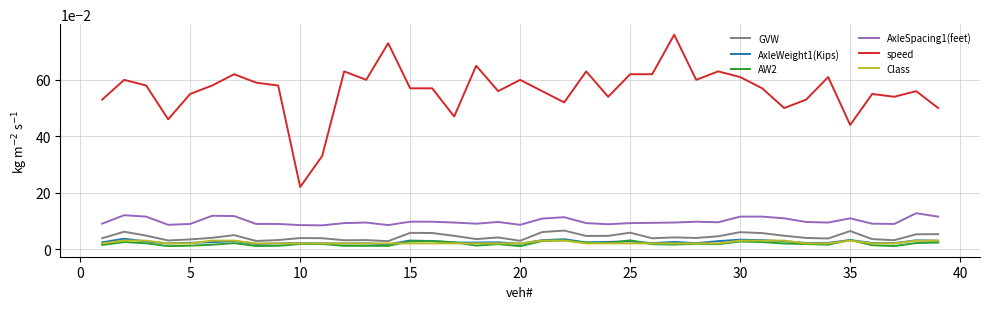

Which series has the largest total across all categories?

speed